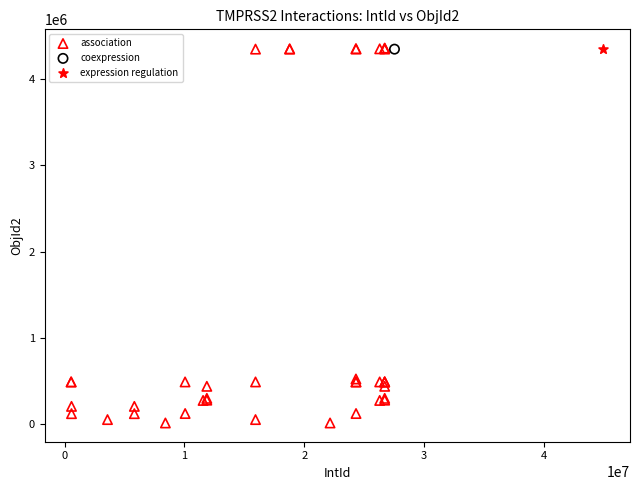

What are all the series names shown in the legend?

association, coexpression, expression regulation